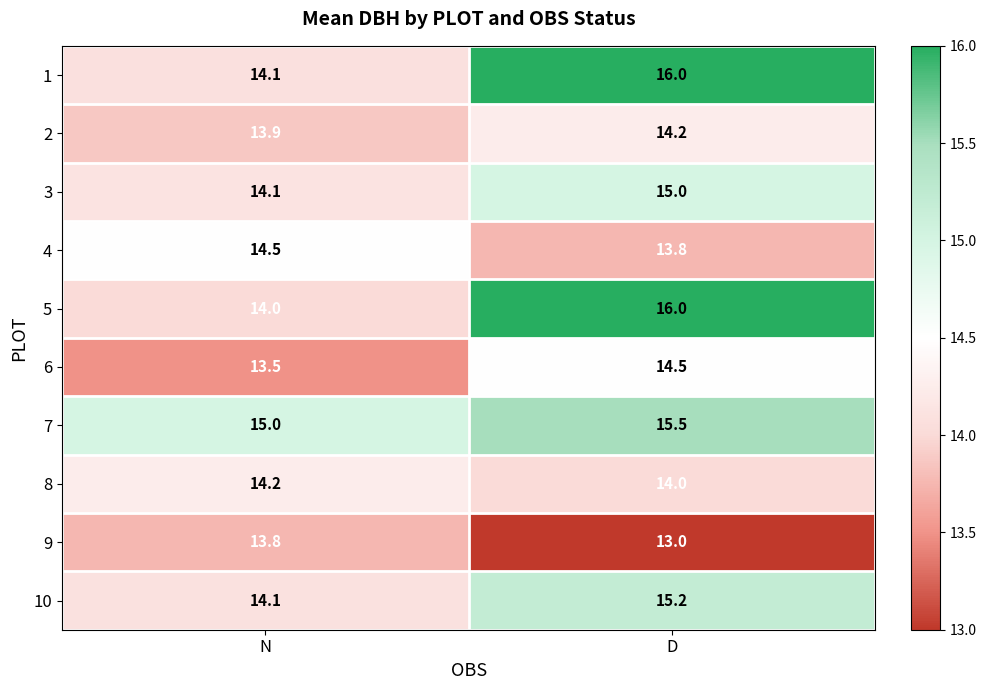

Which label corresponds to the largest value in the chart?

D